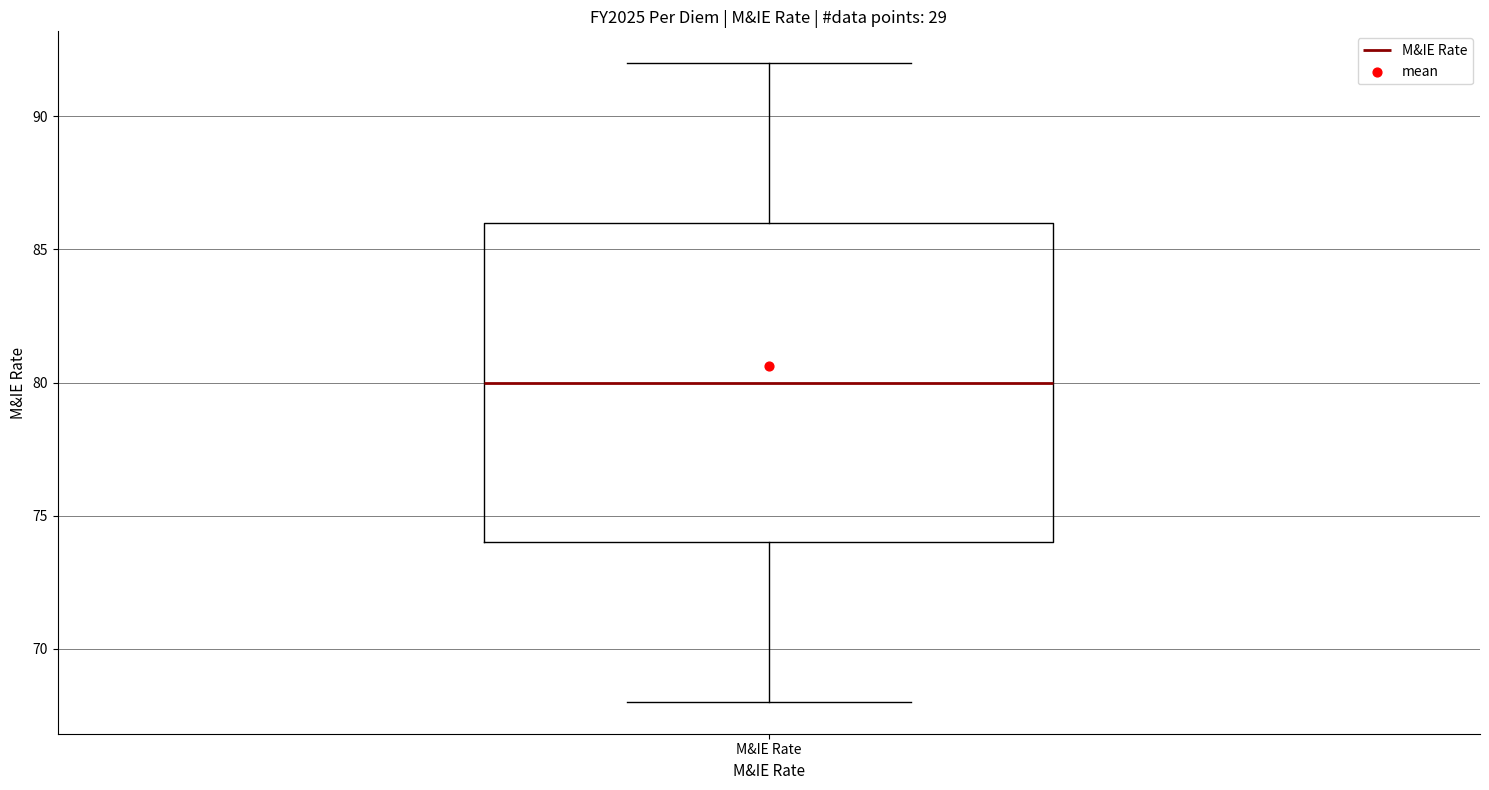

Transcribe this box plot: give where the median line is, the range the box spans, and where the two whiskers end, as read against the y-axis. The values are not printed on the chart, so give them approximately, as read against the axis.

median 80, box 74 to 86, whiskers 68 to 92